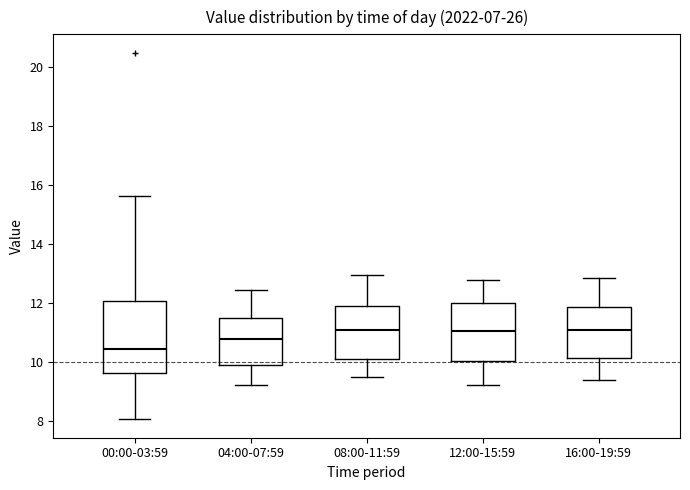

Reading left to right, read every box against the y-axis: the position of its median line, the range the box covers, and the ends of its whiskers. The values are not printed on the chart, so give them approximately, as read against the axis.

00:00-03:59: median 10.4, box 9.6 to 12.0, whiskers 8.0 to 15.6
04:00-07:59: median 10.8, box 10.0 to 11.6, whiskers 9.2 to 12.4
08:00-11:59: median 11.2, box 10.2 to 12.0, whiskers 9.6 to 13.0
12:00-15:59: median 11.0, box 10.0 to 12.0, whiskers 9.2 to 12.8
16:00-19:59: median 11.2, box 10.2 to 11.8, whiskers 9.4 to 12.8